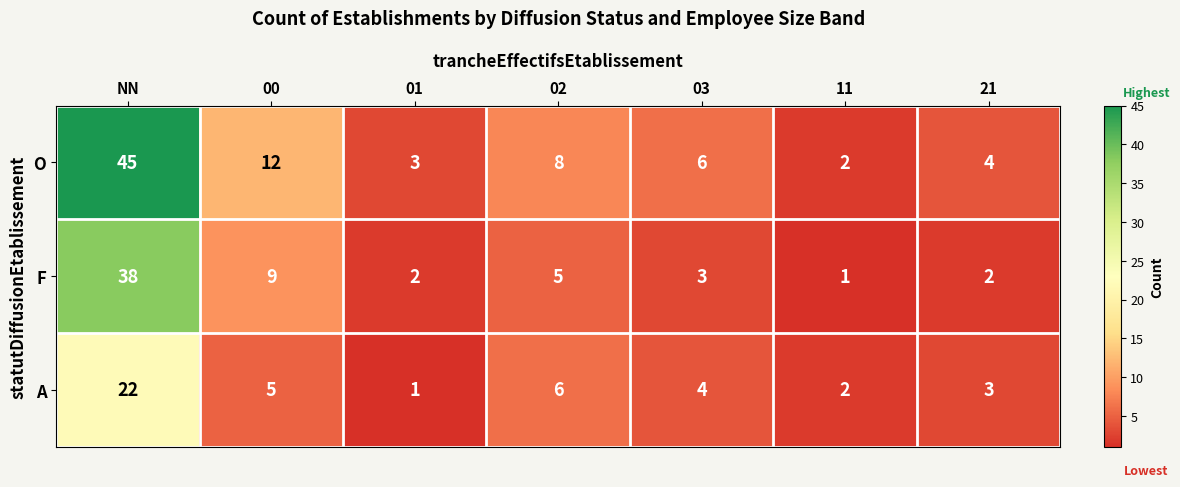

The value of O at 02 is 2. True or false?

False